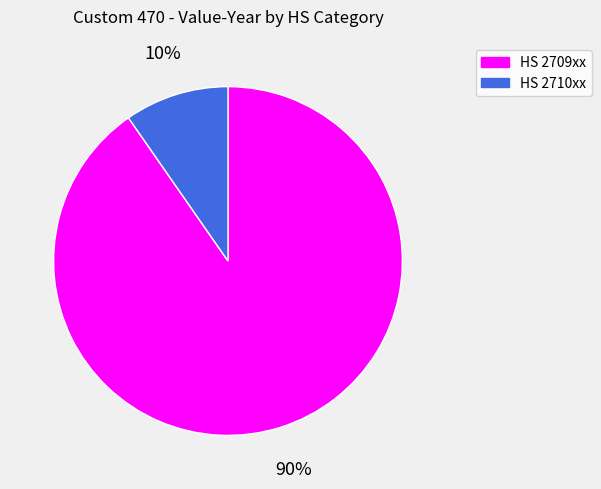

Which slice represents more than half of the pie?

HS 2709xx